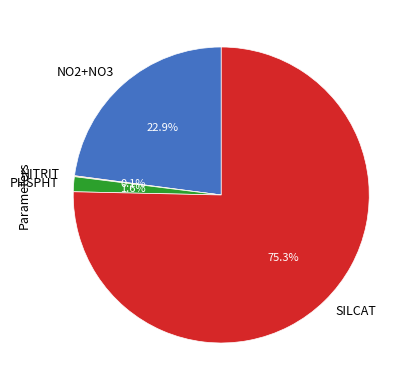

To the nearest percent, what portion does NO2+NO3 represent?

23%